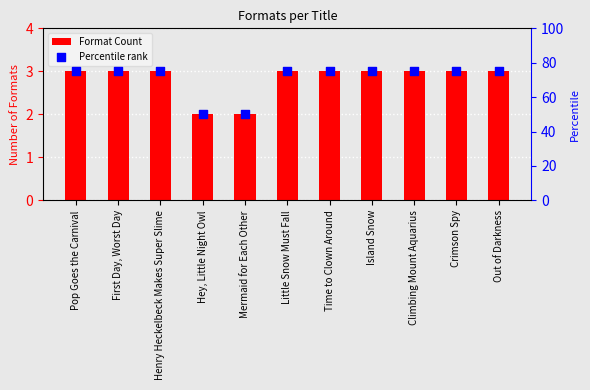

Which series contains the lowest Y value?

Format Count